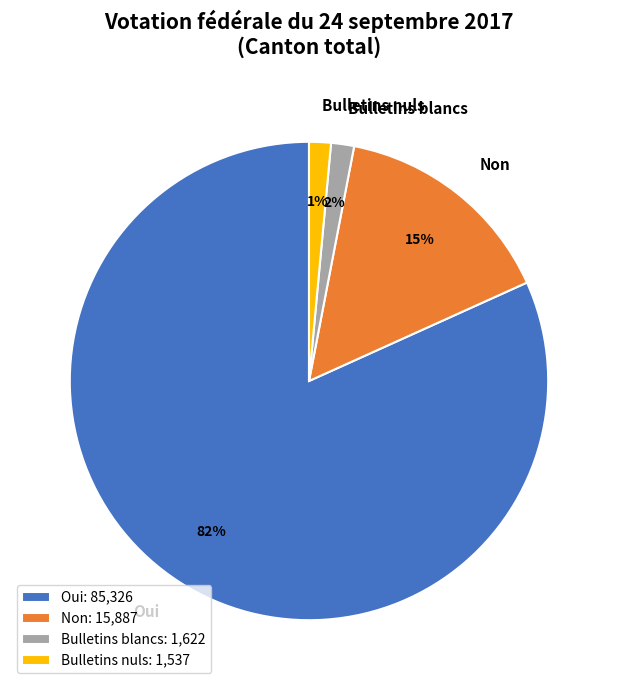

How many segments does this pie chart have?

4